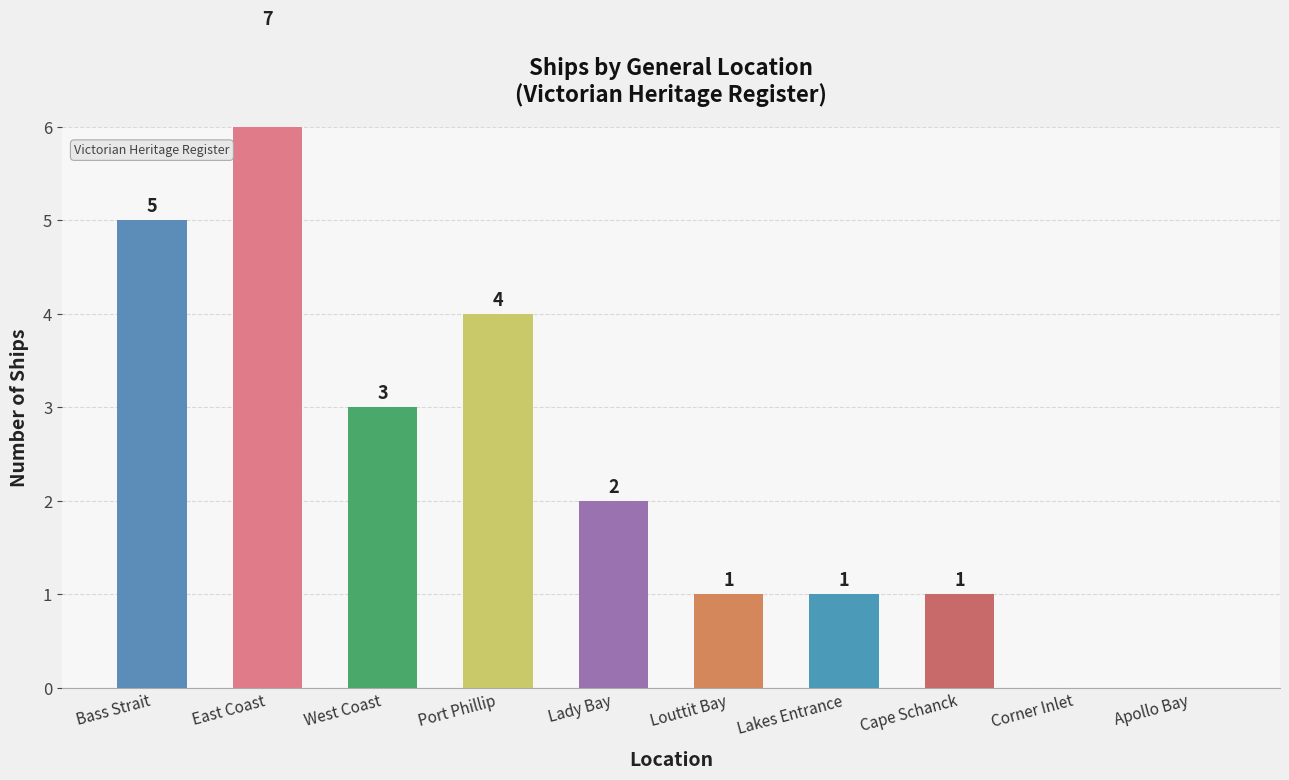

What is the label of the 3rd bar from the right?

Cape Schanck